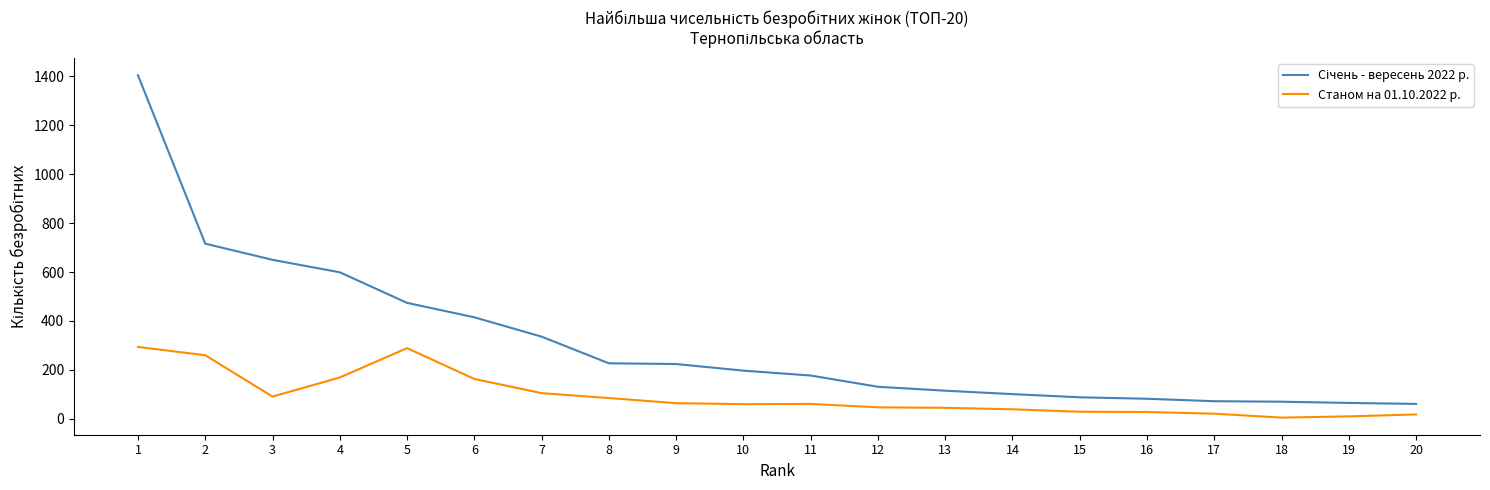

What is the maximum value shown in the chart?

1404